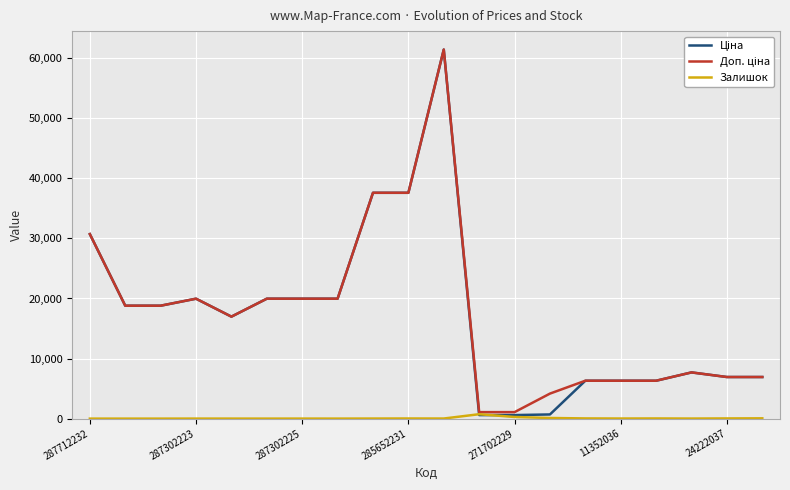

Is it true that Залишок equals 32.0 at 24222037?

True